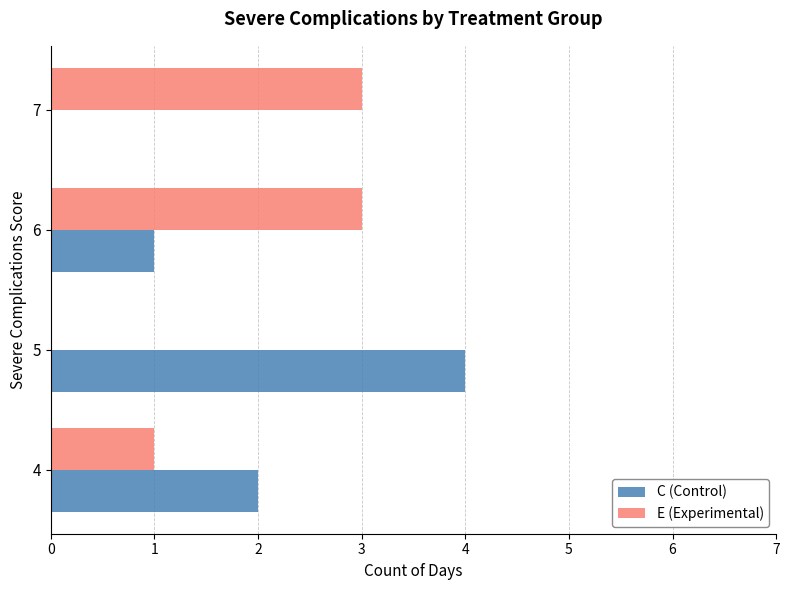

Between 6 and 7, which series saw the biggest shift?

C (Control)